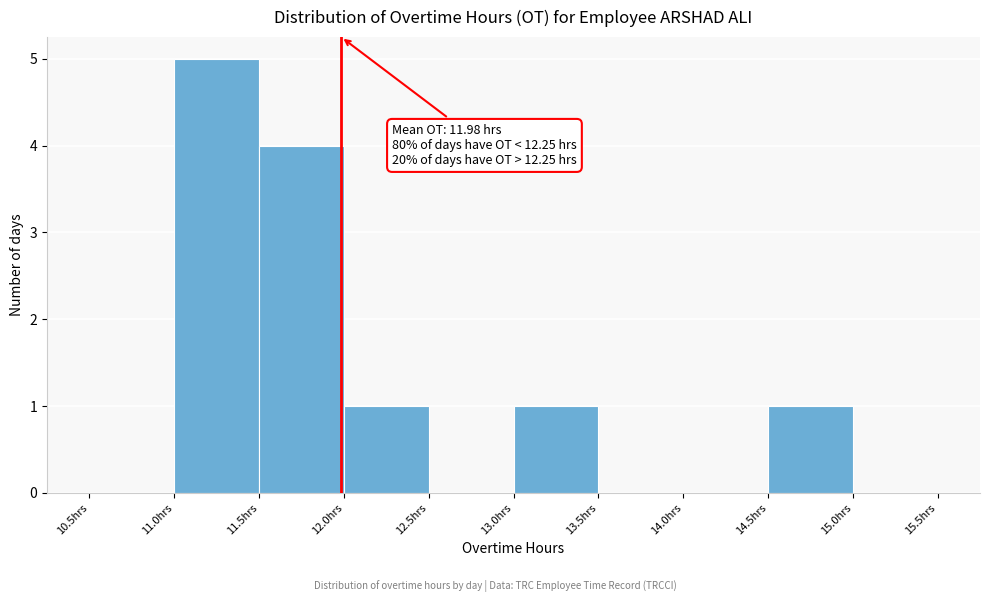

Over which range of the x-axis is the bar tallest?

11.0 to 11.5